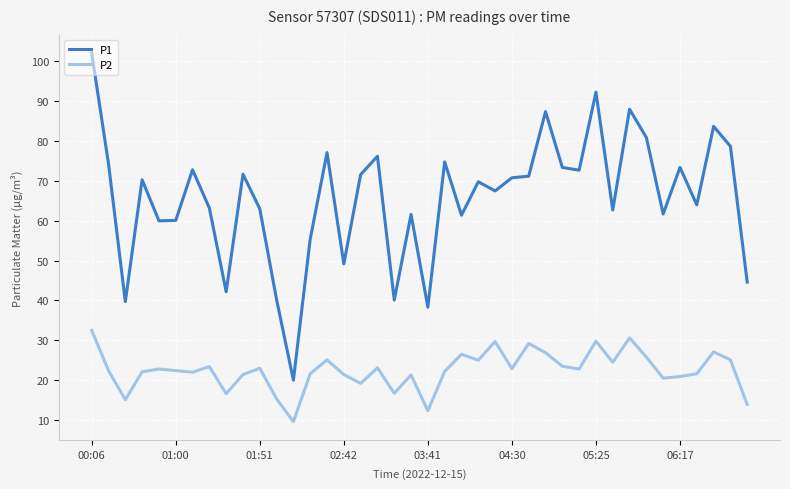

List the series in order of their overall mean, highest first.

P1, P2